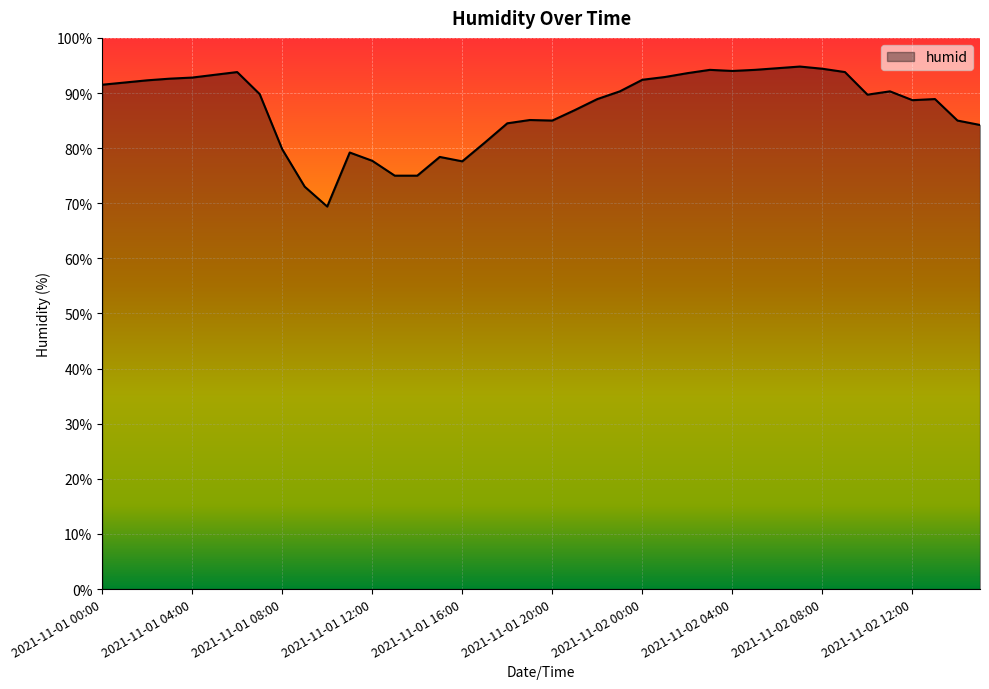

What is the difference between the maximum and minimum values?

25.4